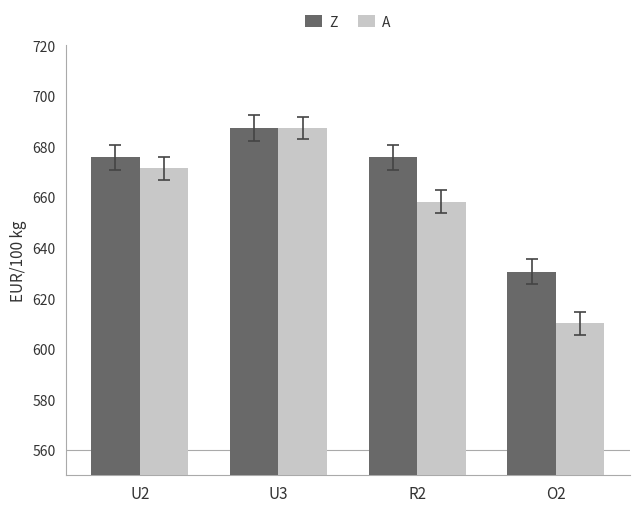

At which category does the chart reach its minimum across all series?

O2